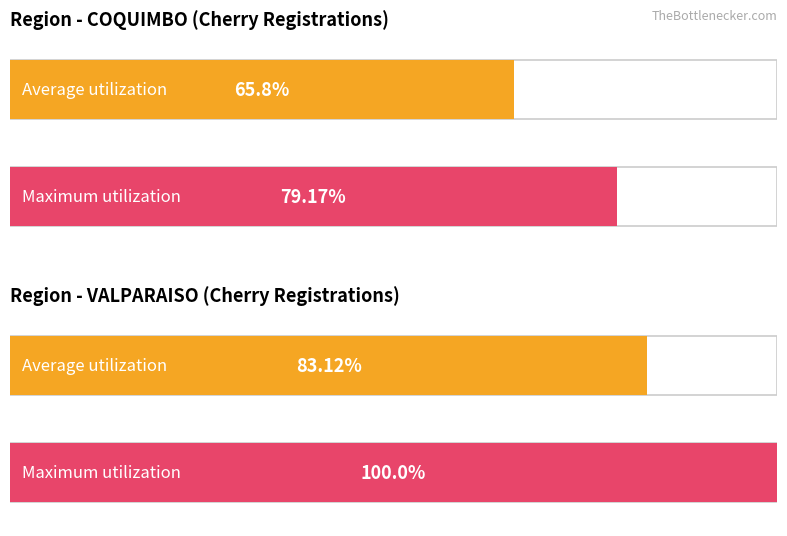

List the series in order of their overall mean, lowest first.

Average utilization, Maximum utilization